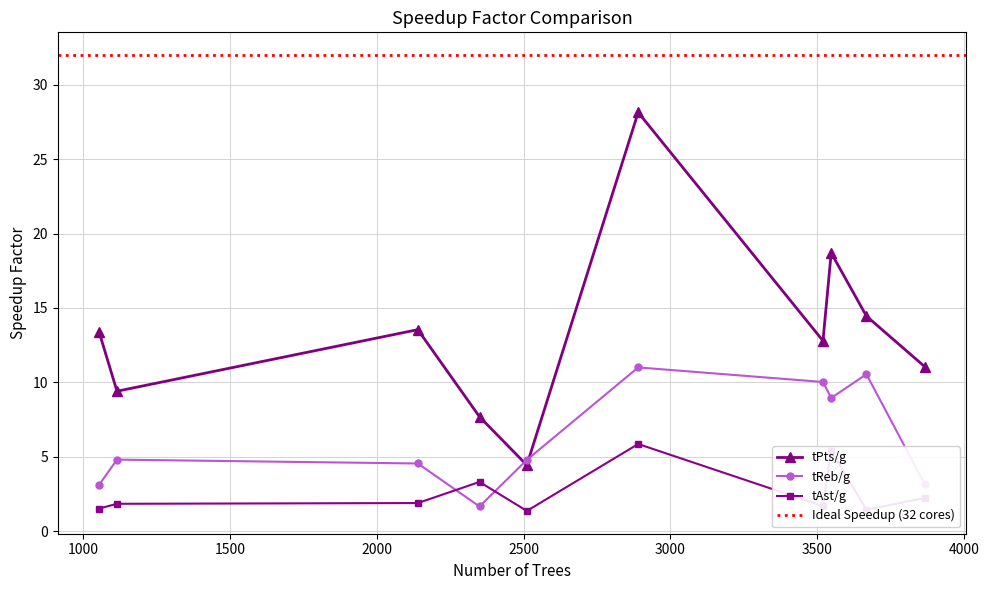

In tPts/g, how many points are lower than both neighbors (excluding endpoints)?

3